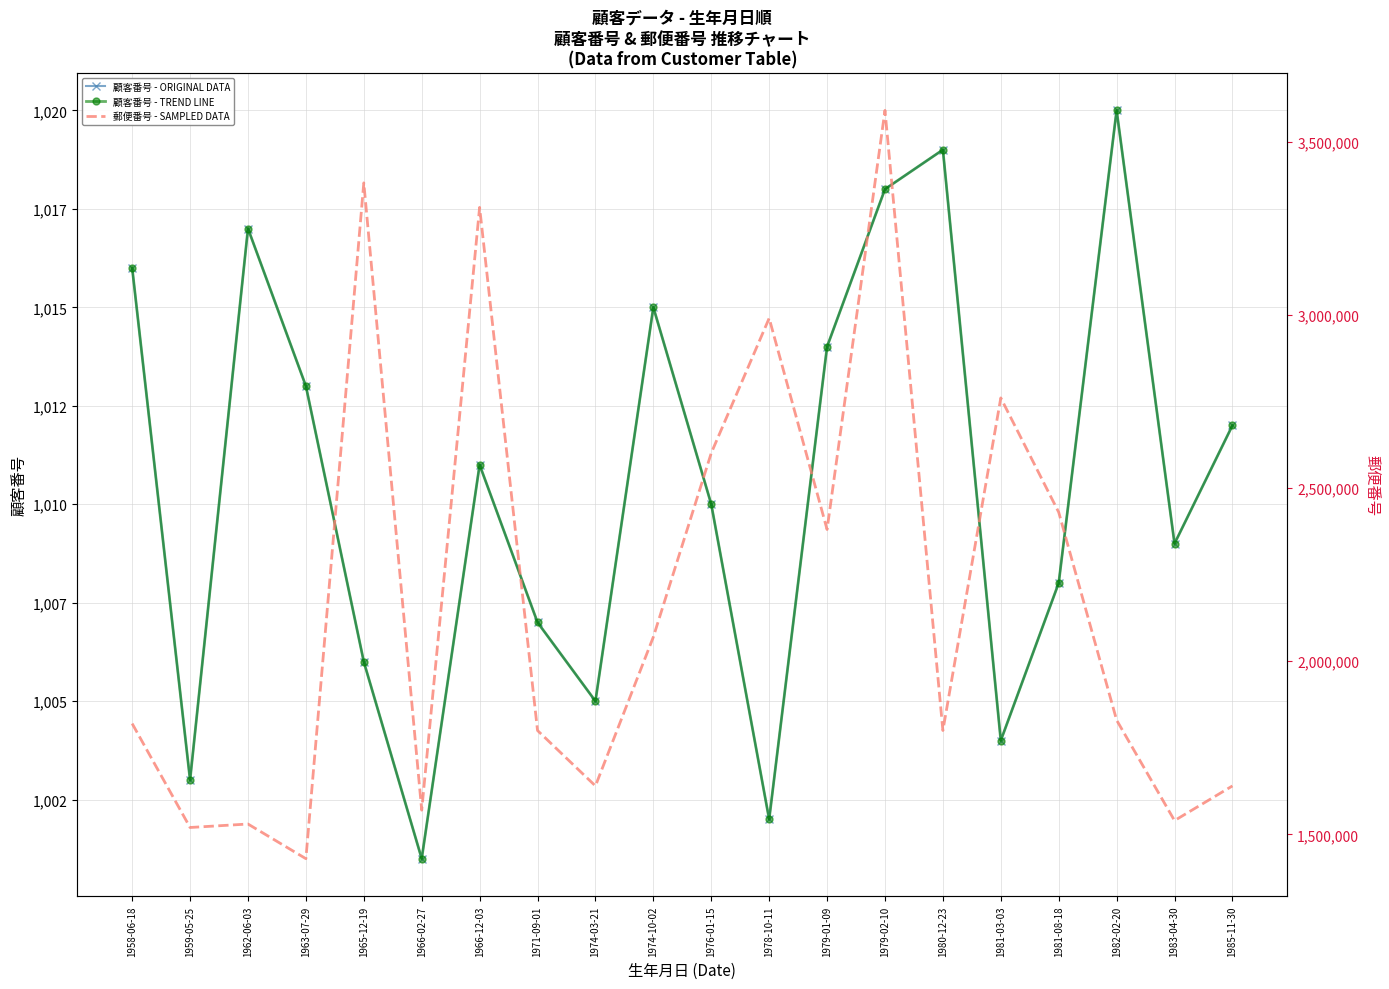

At which category is the sum across all series the highest?

1979-02-10